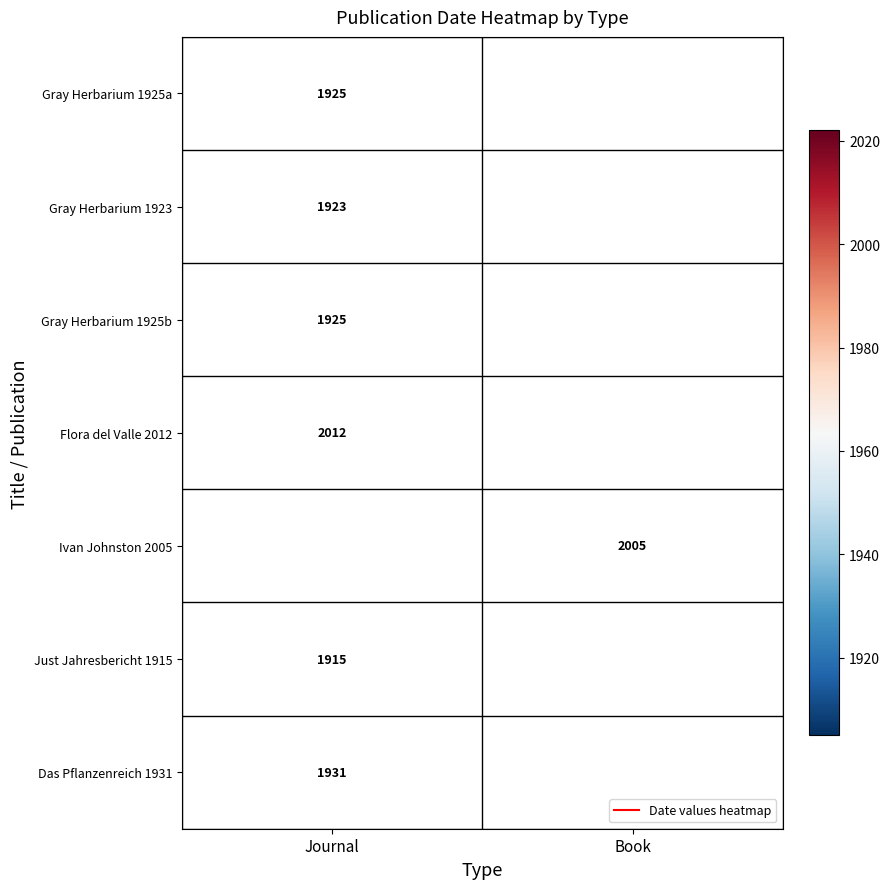

Count the number of categories in the chart.

2